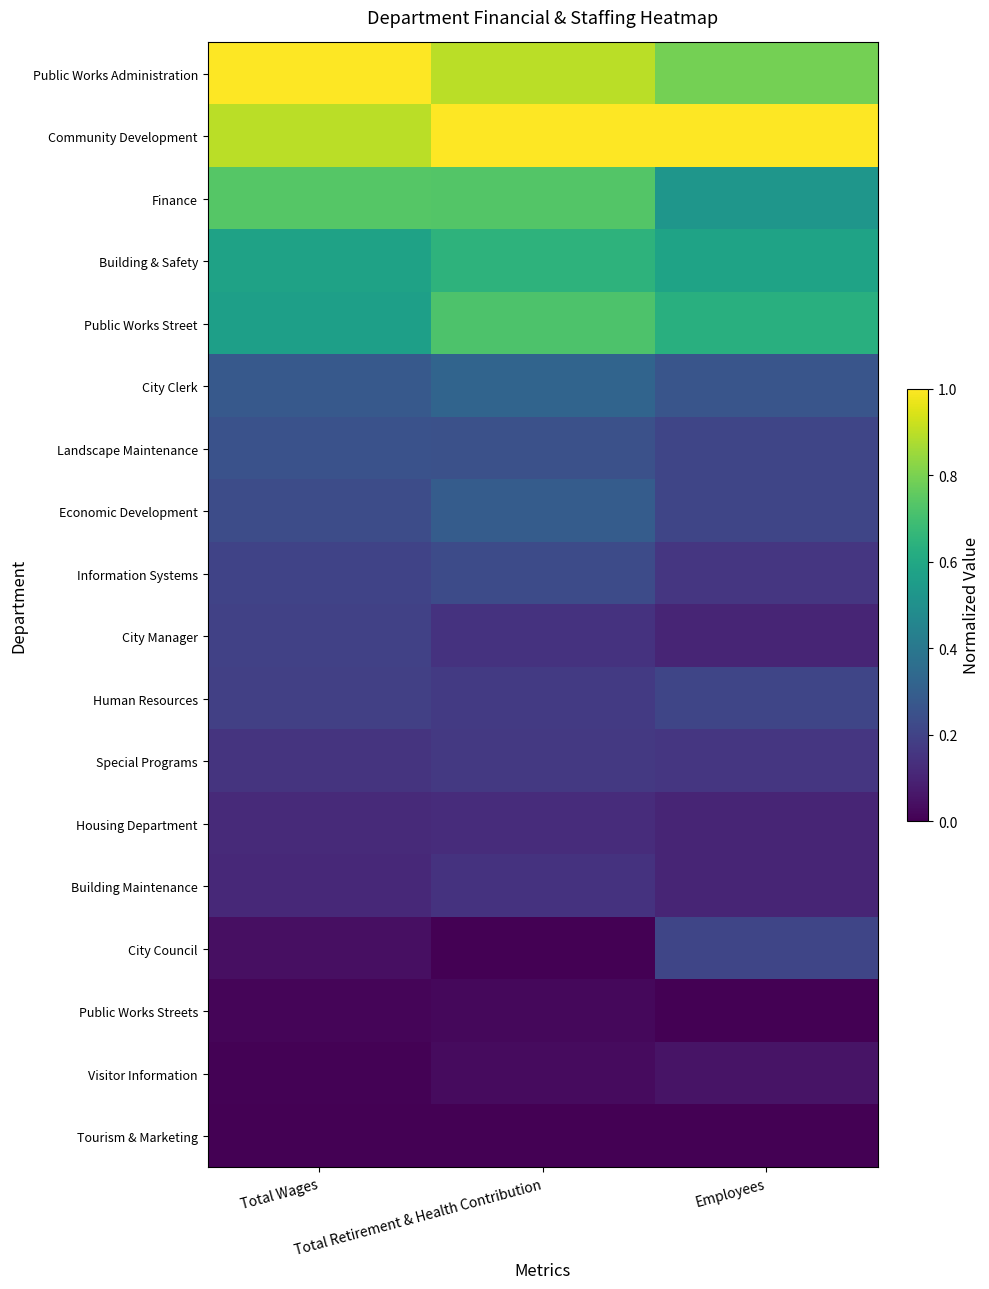

What is the maximum value shown in the chart?

1.0